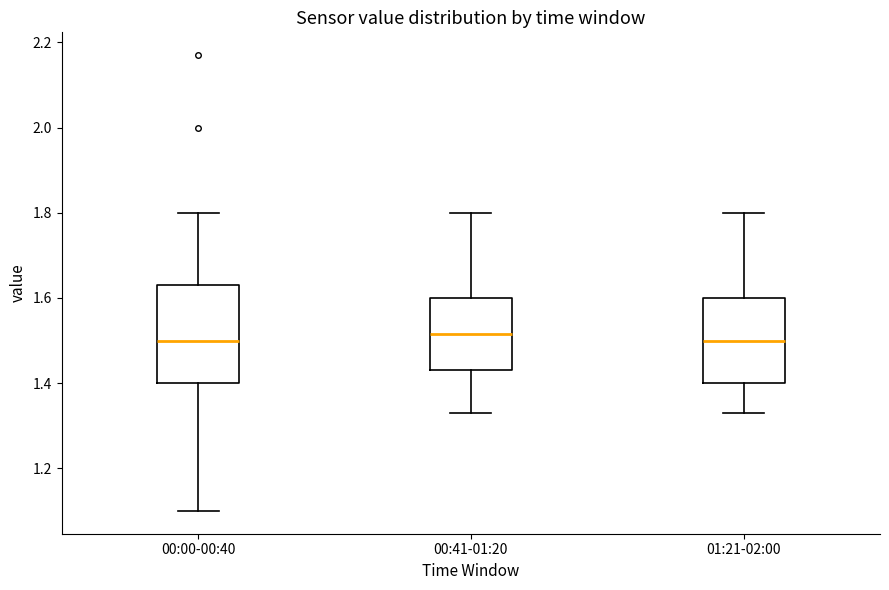

Where does the lower whisker of the box for 00:41-01:20 end on the y-axis? The values are not printed on the chart, so give them approximately, as read against the axis.

1.34